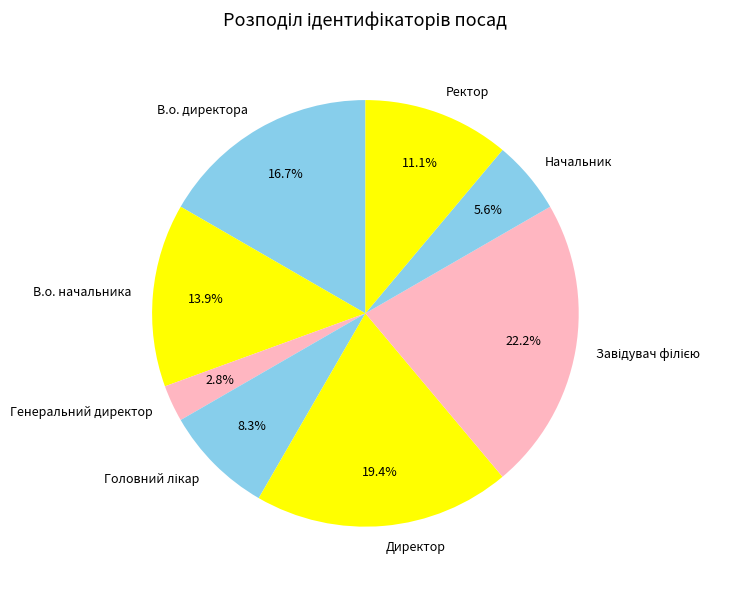

What percentage is NOT represented by Генеральний директор?

97.2%